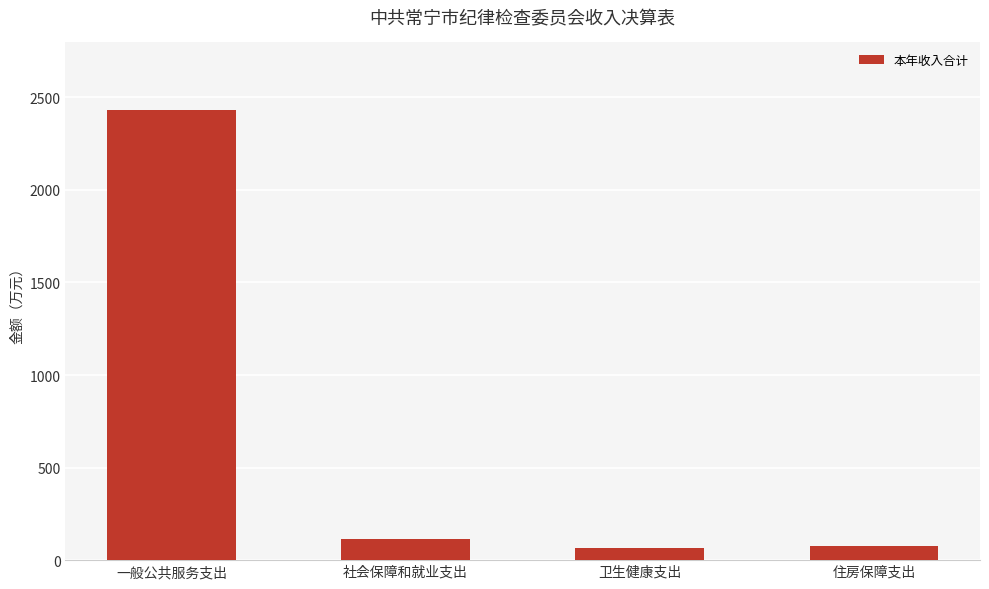

What is the value of the 1st bar from the left?

2431.9